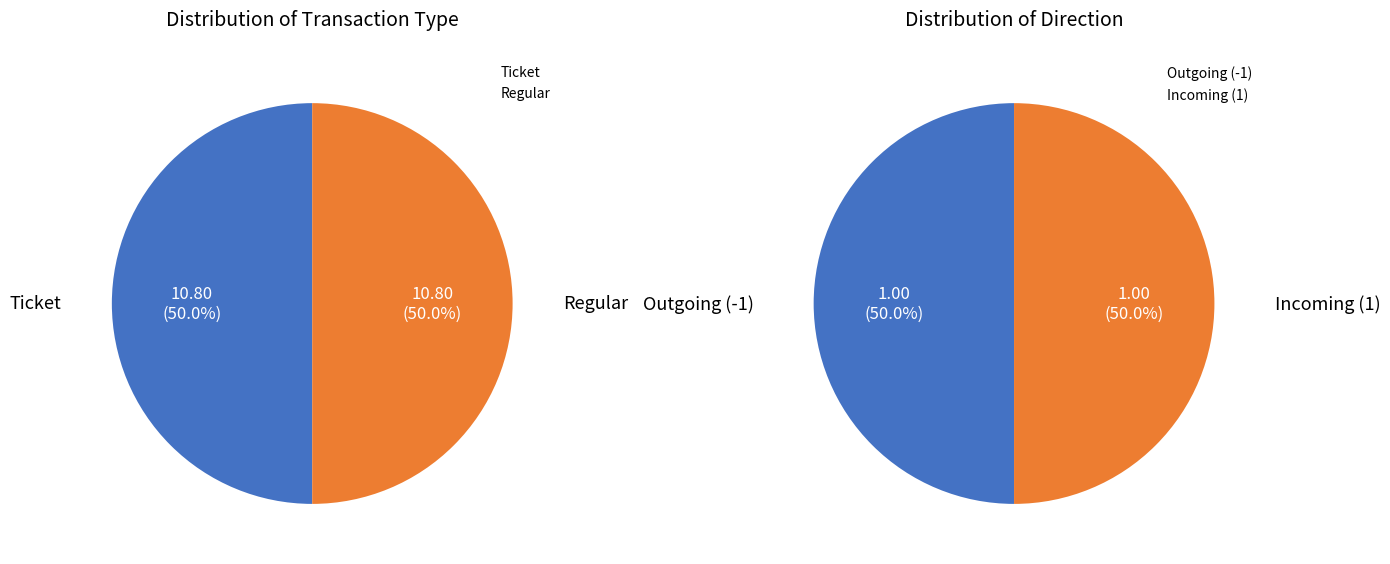

Count the number of slices in the pie.

2